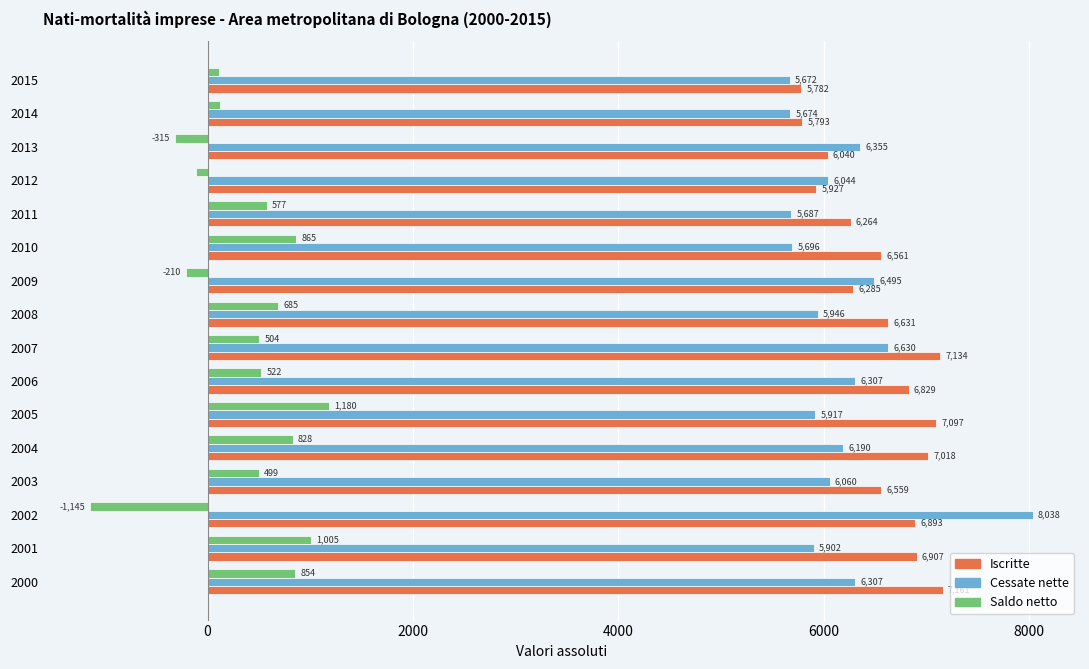

At which category does the chart reach its minimum across all series?

2002